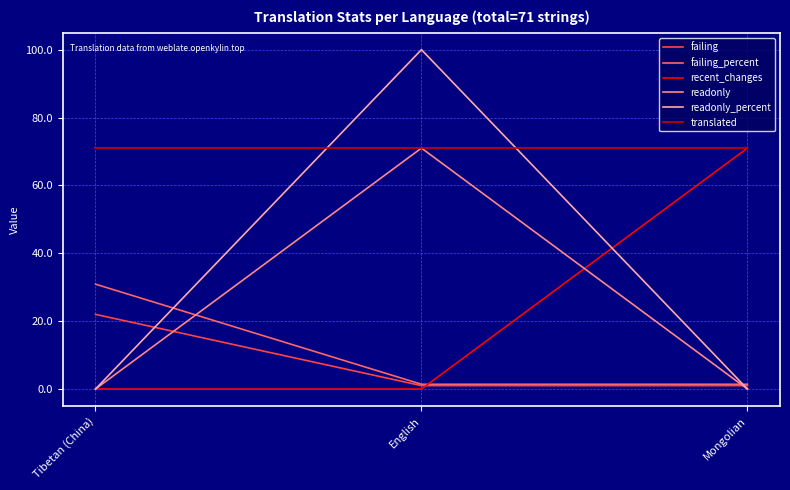

At which category is the sum across all series the highest?

English